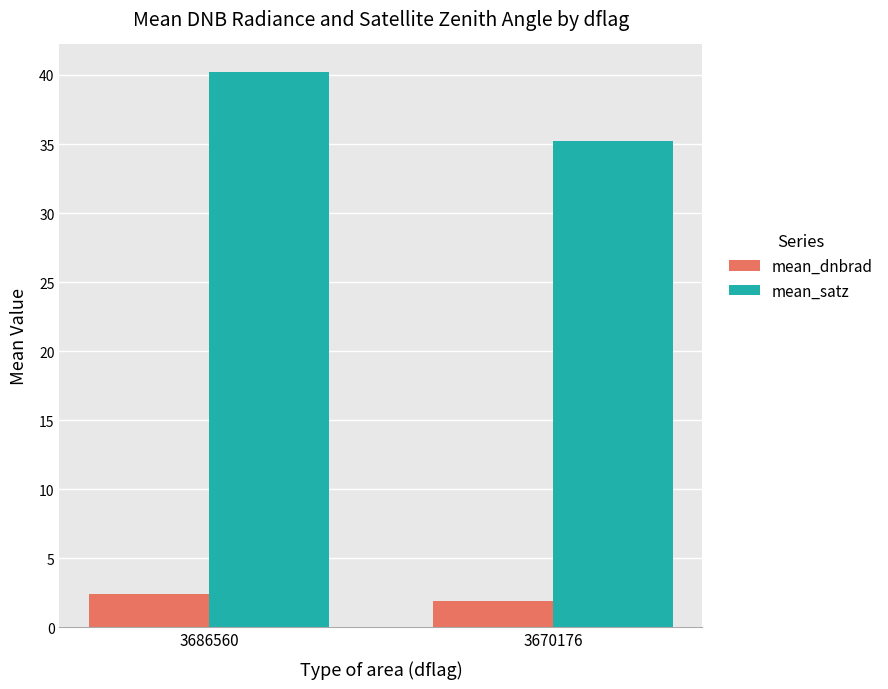

Reading left to right, extract all data points from this chart.

mean_dnbrad: 2.4	1.9
mean_satz: 40.2	35.2